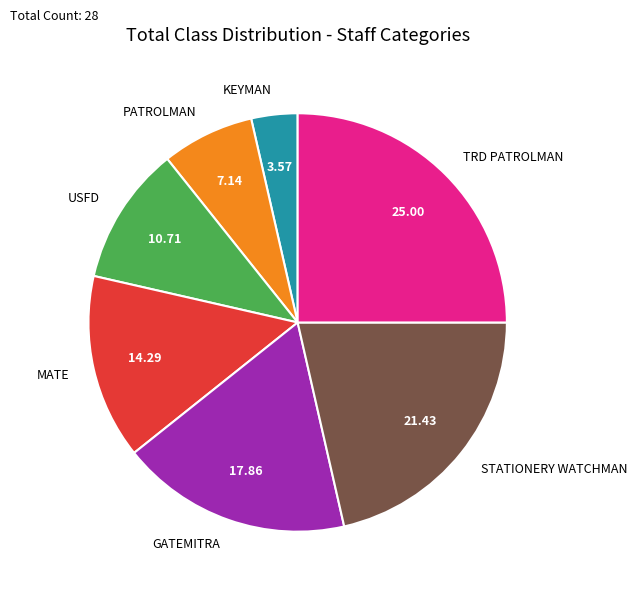

What is the largest slice in the pie chart?

TRD PATROLMAN